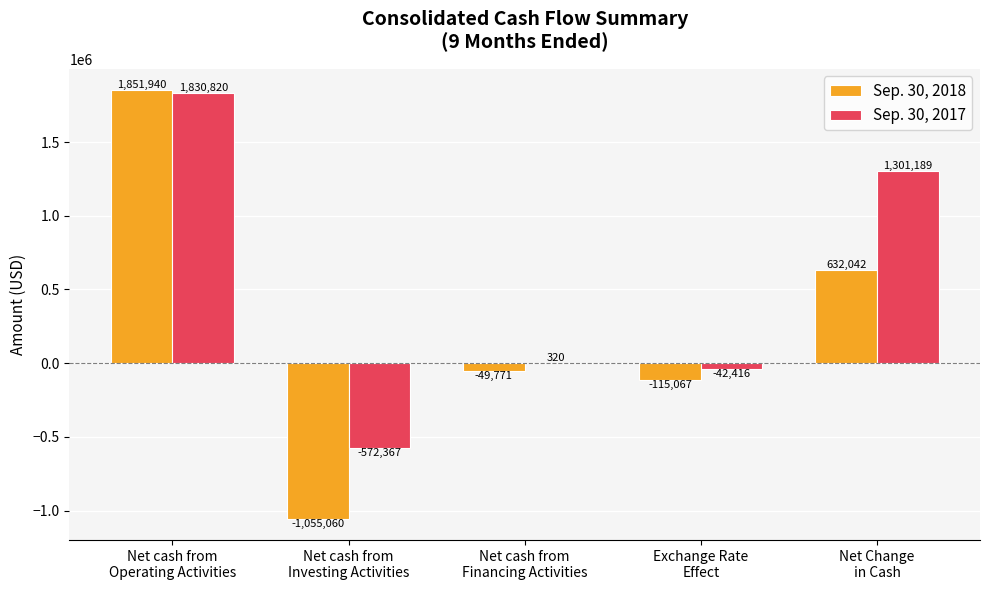

What is the total value across all series at Net cash from
Financing Activities?

-49451